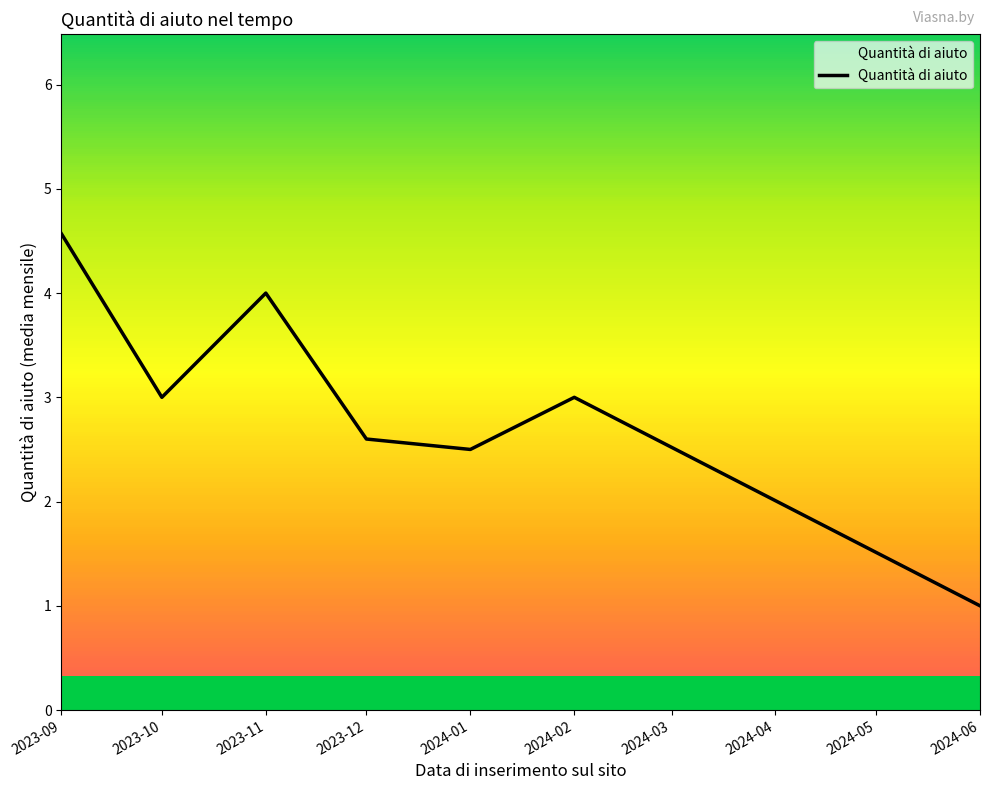

What position from the left is 2023-11?

3